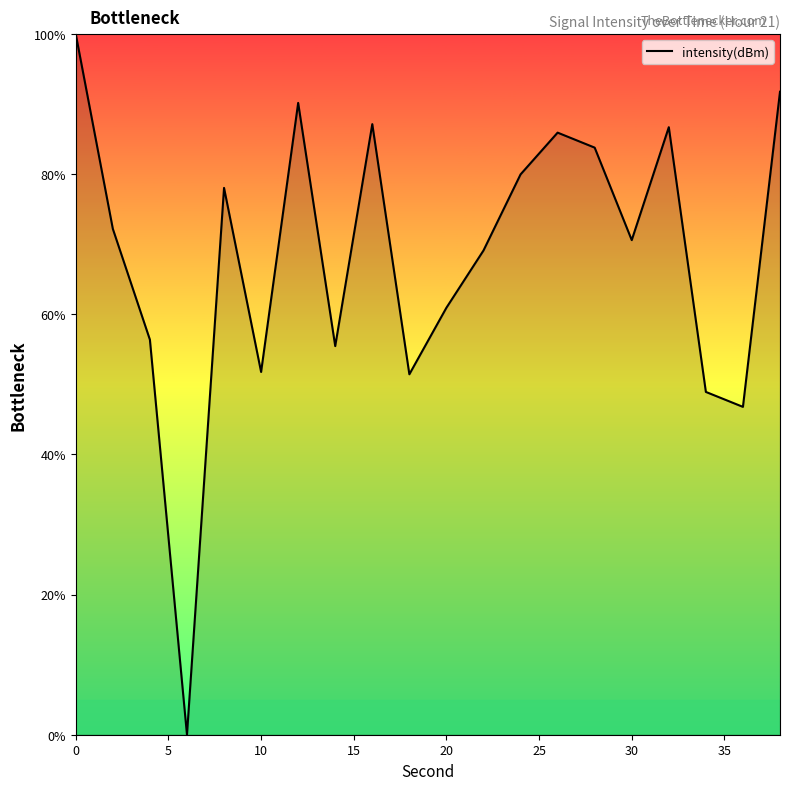

What is the greatest value displayed?

100.0